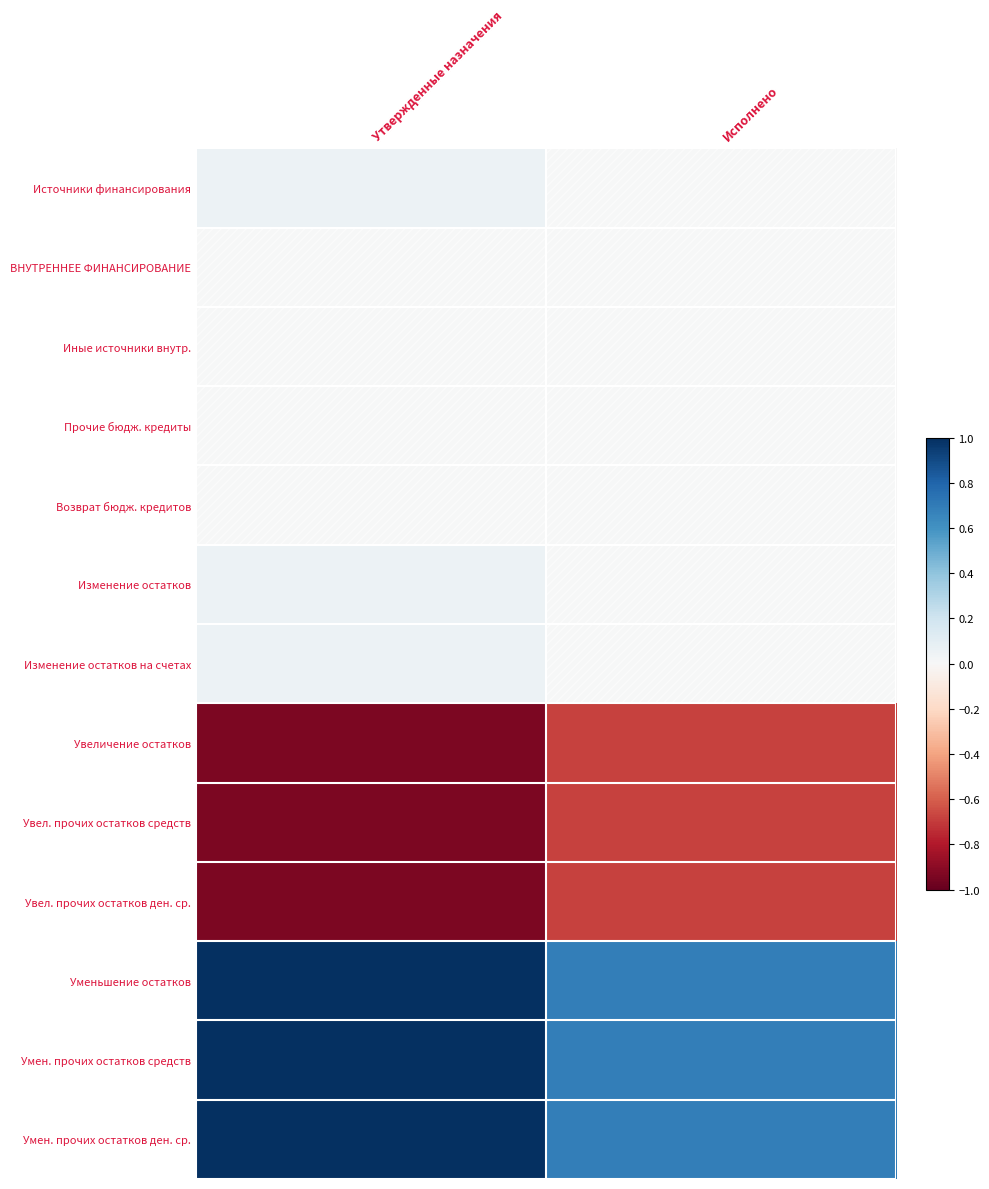

Which series has the largest total across all categories?

Уменьшение остатков